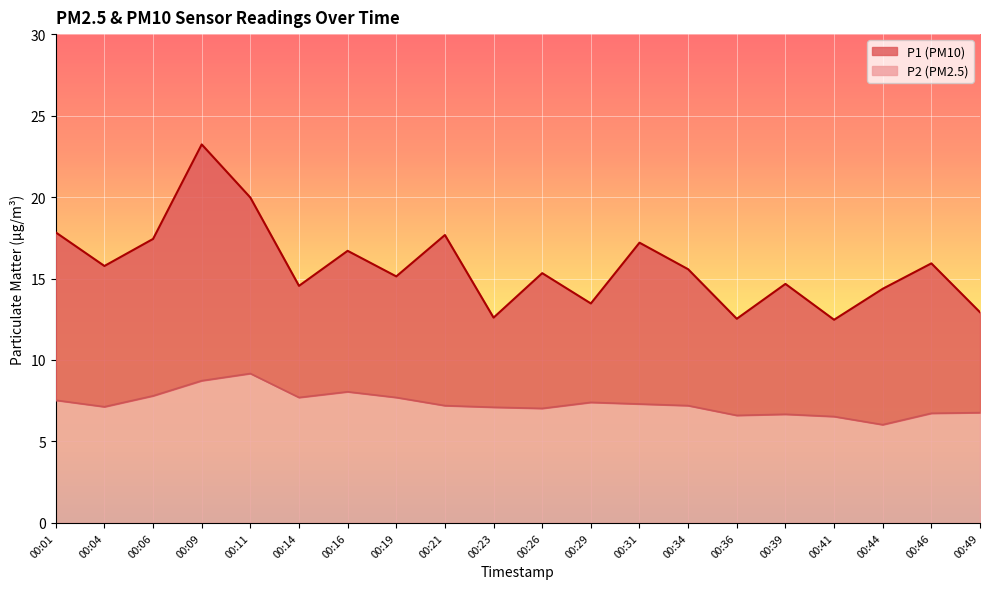

True or false: P2 and P1 cross at least once.

False